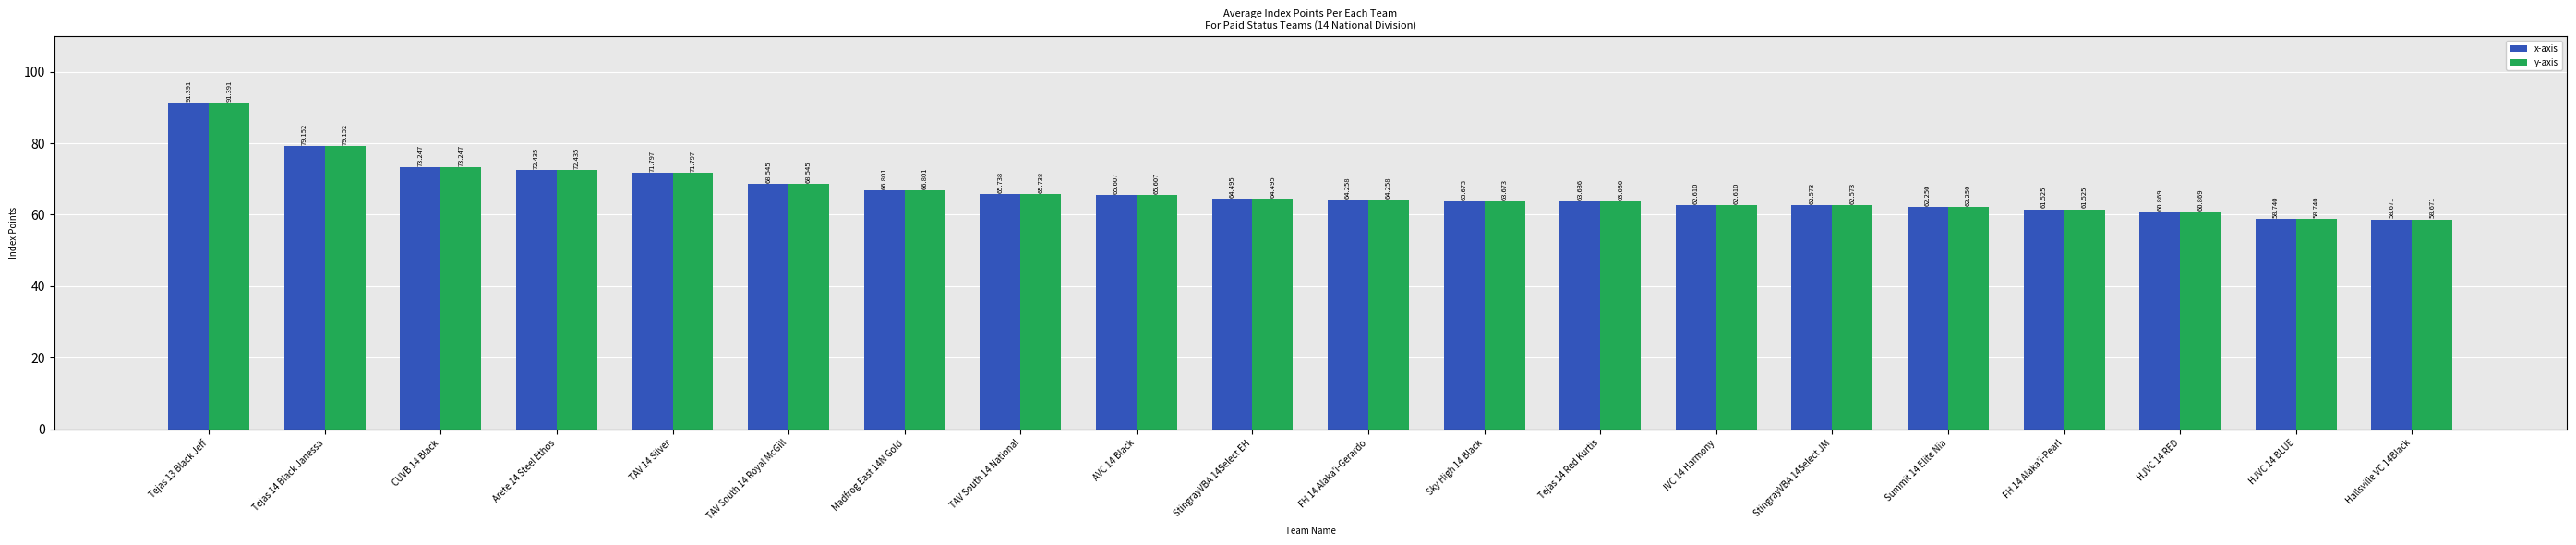

What is the difference between the x-axis values at HJVC 14 RED and IVC 14 Harmony?

1.7